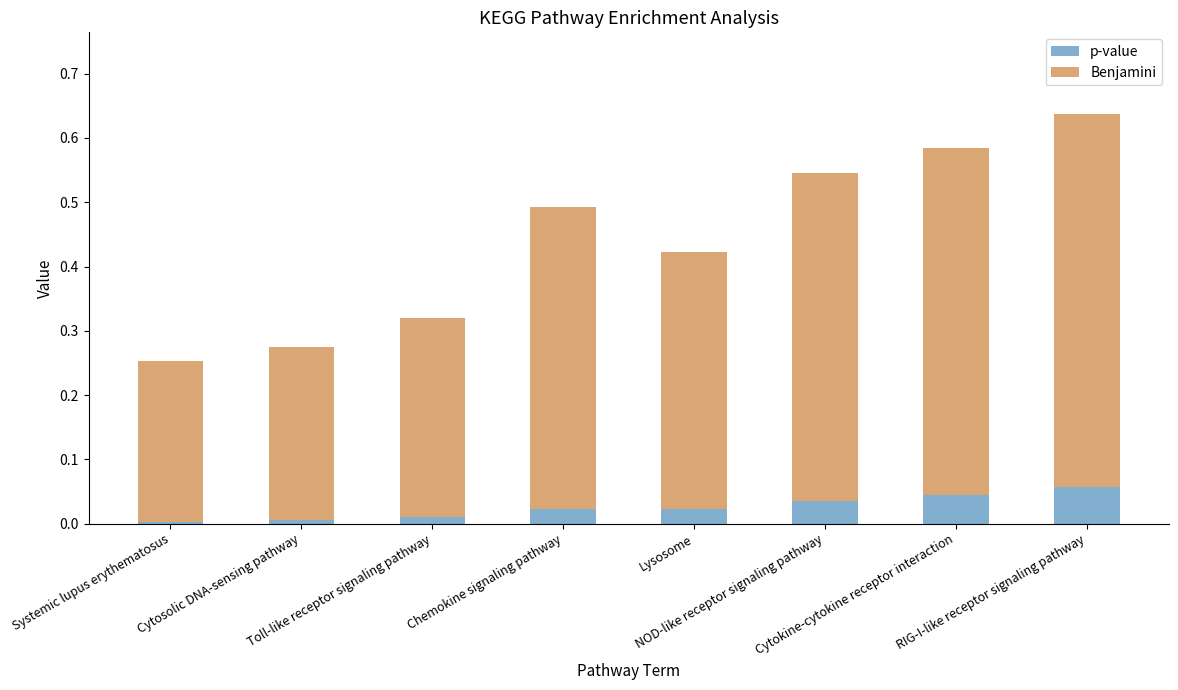

List the labels in order of Benjamini value, smallest first.

Systemic lupus erythematosus, Cytosolic DNA-sensing pathway, Toll-like receptor signaling pathway, Lysosome, Chemokine signaling pathway, NOD-like receptor signaling pathway, Cytokine-cytokine receptor interaction, RIG-I-like receptor signaling pathway